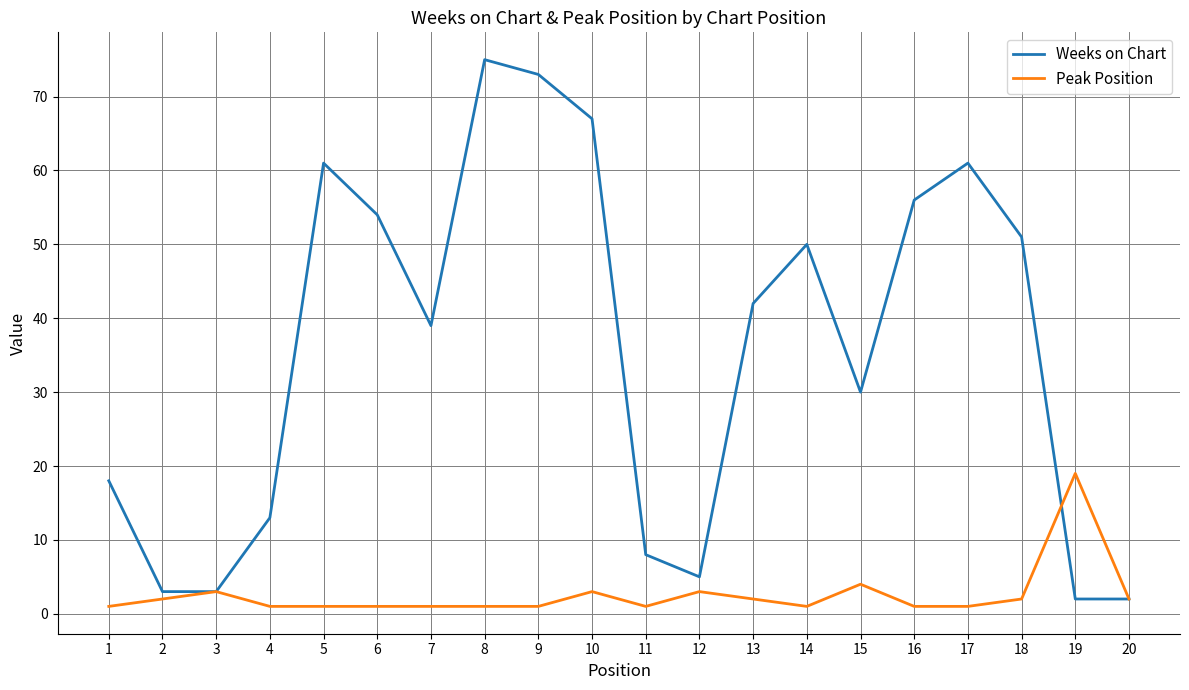

What is the difference between the Weeks on Chart values at 14 and 20?

48